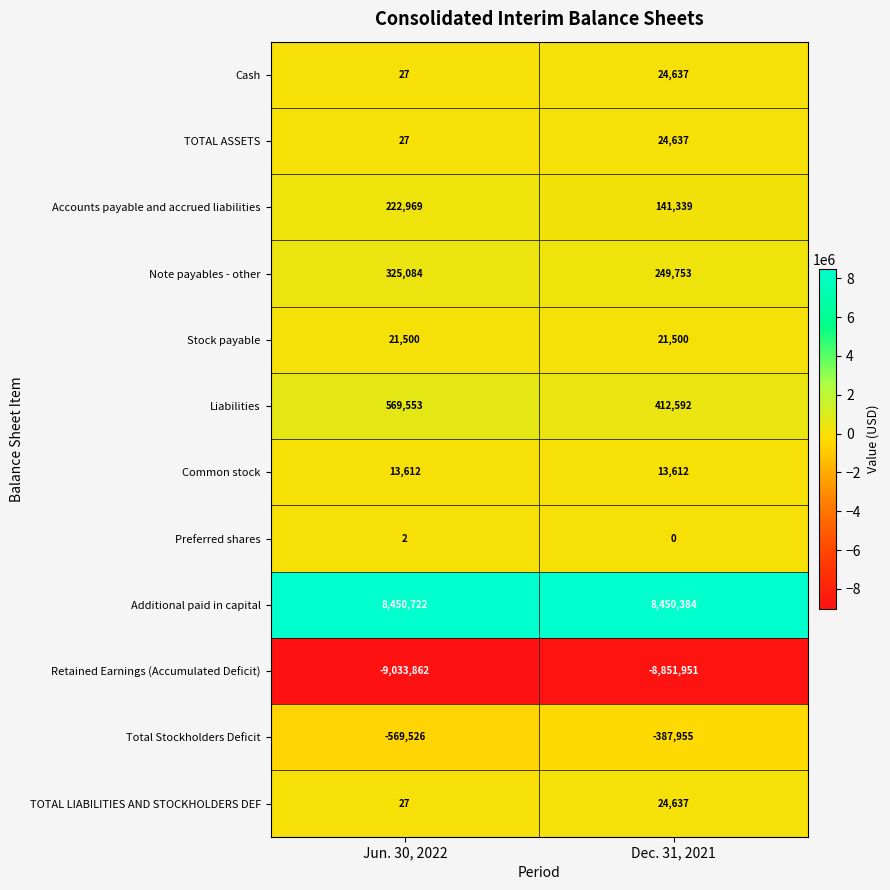

Reading right to left, extract all data points from this chart.

Cash: Dec. 31, 2021=24637	Jun. 30, 2022=27
TOTAL ASSETS: Dec. 31, 2021=24637	Jun. 30, 2022=27
Accounts payable and accrued liabilities: Dec. 31, 2021=141339	Jun. 30, 2022=222969
Note payables - other: Dec. 31, 2021=249753	Jun. 30, 2022=325084
Stock payable: Dec. 31, 2021=21500	Jun. 30, 2022=21500
Liabilities: Dec. 31, 2021=412592	Jun. 30, 2022=569553
Common stock: Dec. 31, 2021=13612	Jun. 30, 2022=13612
Preferred shares: Dec. 31, 2021=0	Jun. 30, 2022=2
Additional paid in capital: Dec. 31, 2021=8450384	Jun. 30, 2022=8450722
Retained Earnings (Accumulated Deficit): Dec. 31, 2021=-8851951	Jun. 30, 2022=-9033862
Total Stockholders Deficit: Dec. 31, 2021=-387955	Jun. 30, 2022=-569526
TOTAL LIABILITIES AND STOCKHOLDERS DEF: Dec. 31, 2021=24637	Jun. 30, 2022=27